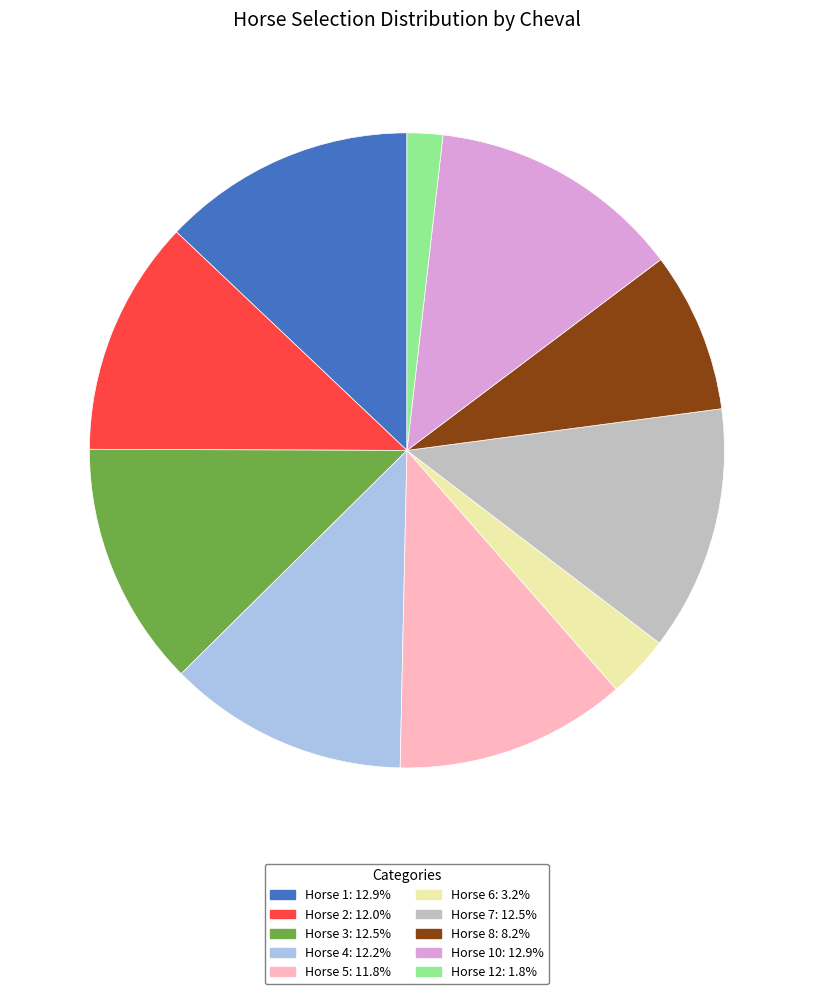

What is the ratio of the value at Horse 5: 11.8% to the value at Horse 10: 12.9%?

0.9